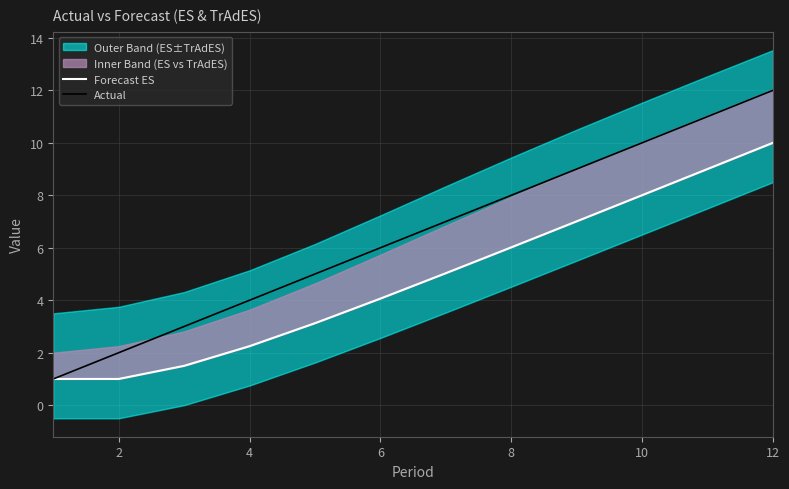

At how many categories does at least one series exceed 6?

6